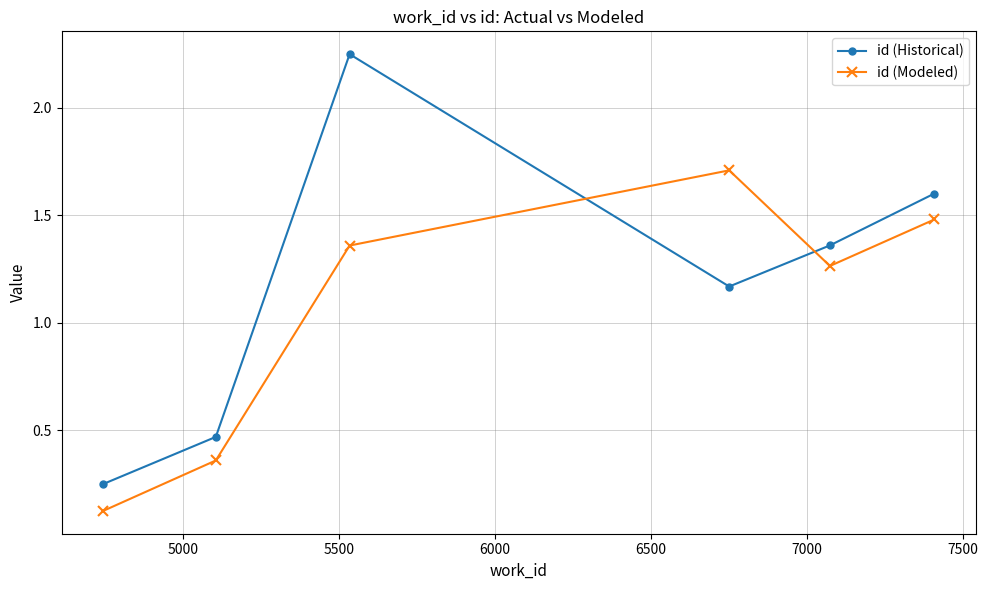

How many times do id (Modeled) and id (Historical) cross each other?

2